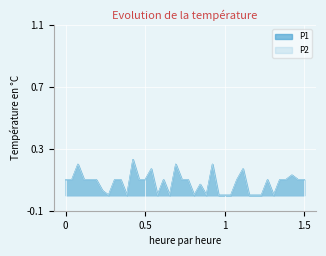

How many lines are shown in the chart?

2